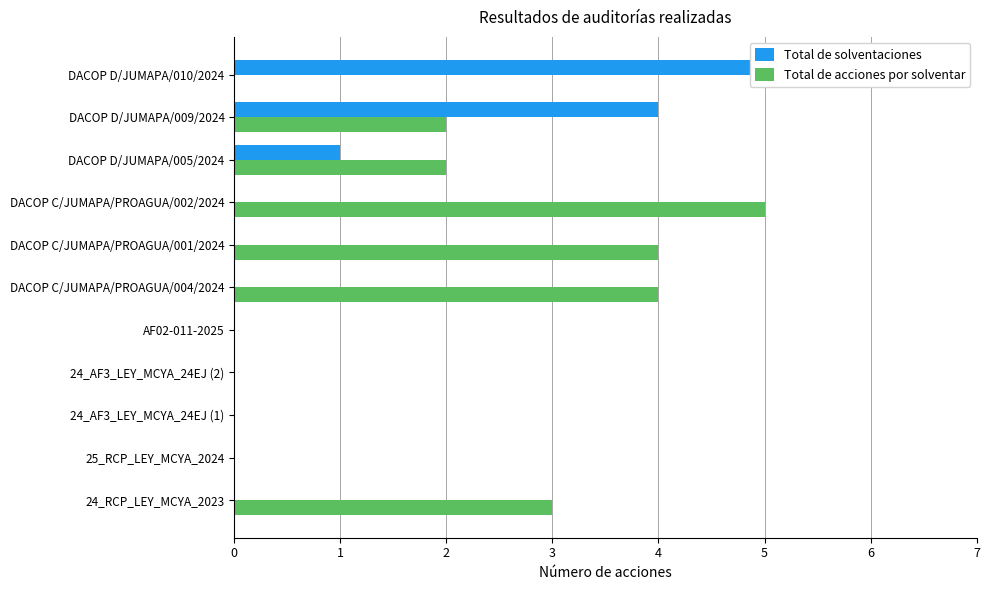

At DACOP C/JUMAPA/PROAGUA/004/2024, list the series in order from smallest to largest.

Total de solventaciones, Total de acciones por solventar